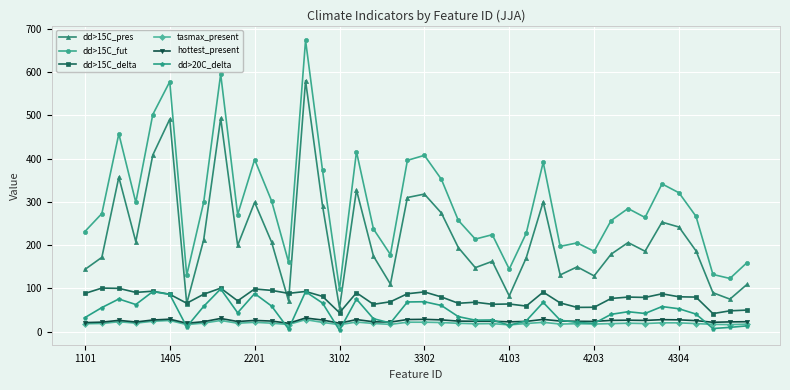

True or false: dd>15C_pres and tasmax_present intersect in this chart.

False